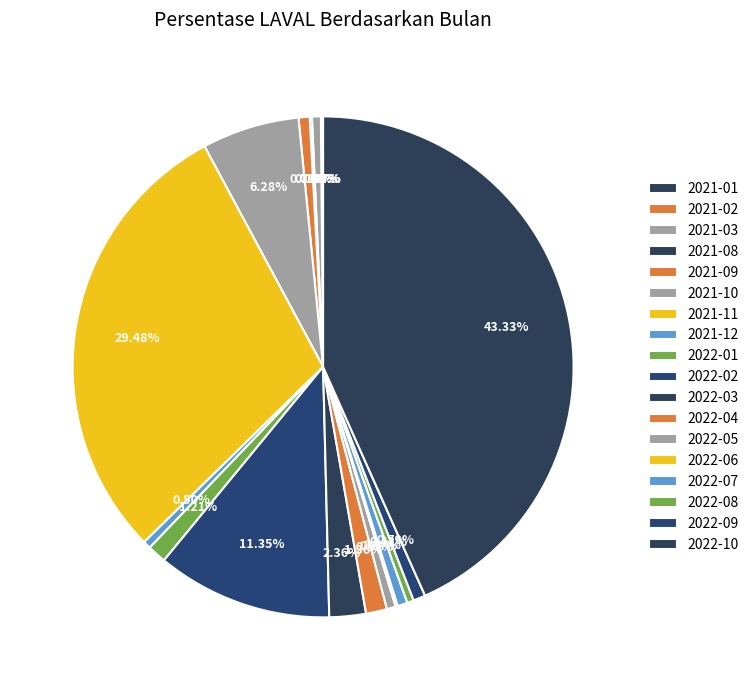

To the nearest percent, what is the difference between the largest and smallest slice percentages?

43%